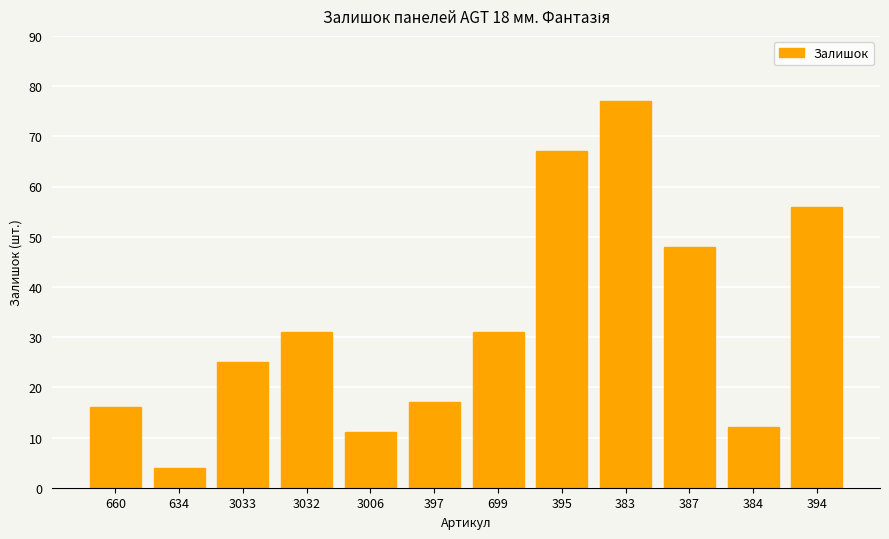

What is the label of the 2nd bar from the left?

634